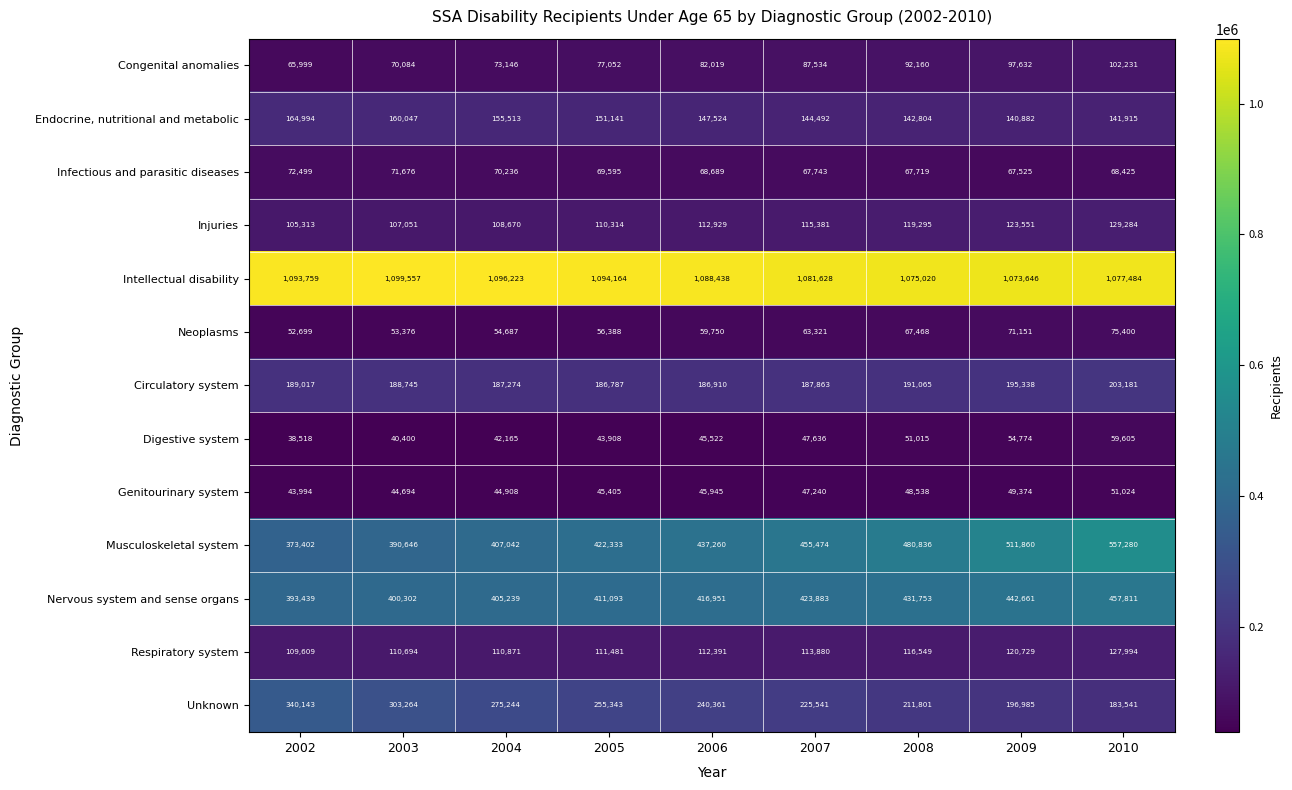

What is the sum of the Digestive system values at 2006 and 2007?

93158